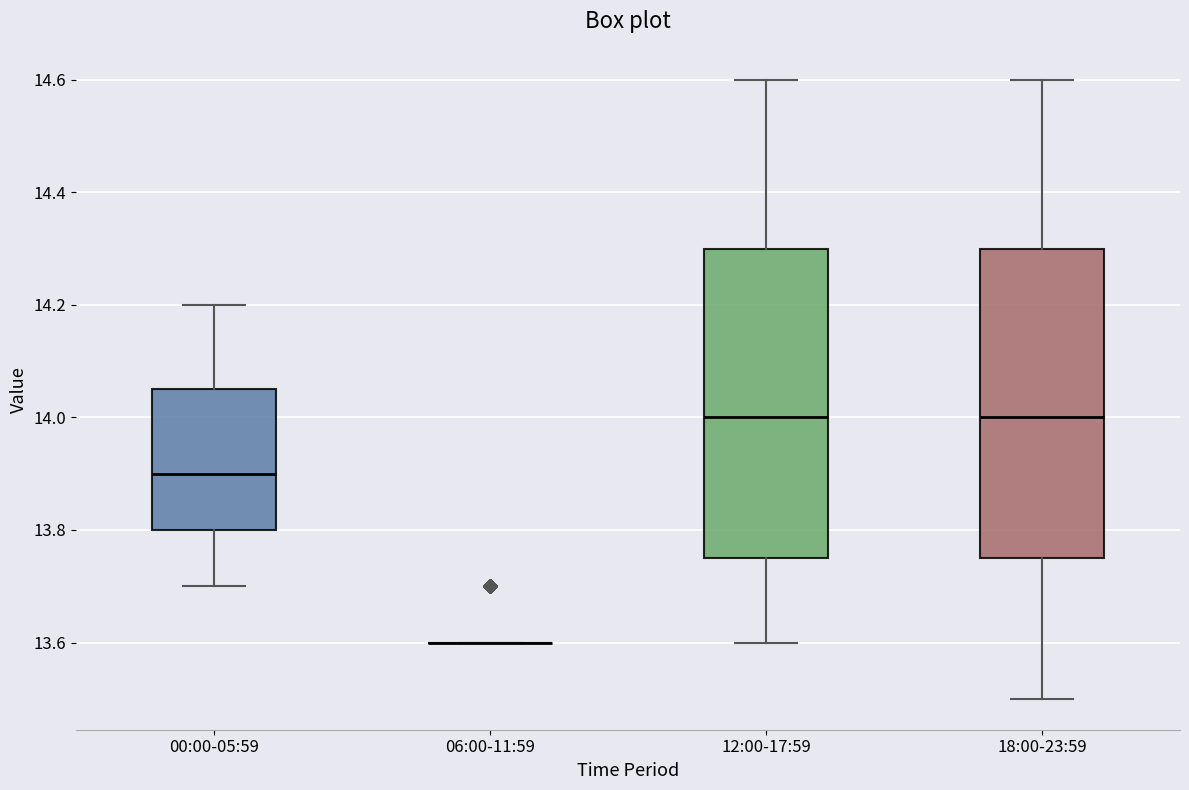

Reading left to right, read every box against the y-axis: the position of its median line, the range the box covers, and the ends of its whiskers. The values are not printed on the chart, so give them approximately, as read against the axis.

00:00-05:59: median 13.90, box 13.80 to 14.06, whiskers 13.70 to 14.20
06:00-11:59: box collapsed to a line at 13.60, whiskers 13.60 to 13.60
12:00-17:59: median 14.00, box 13.76 to 14.30, whiskers 13.60 to 14.60
18:00-23:59: median 14.00, box 13.76 to 14.30, whiskers 13.50 to 14.60